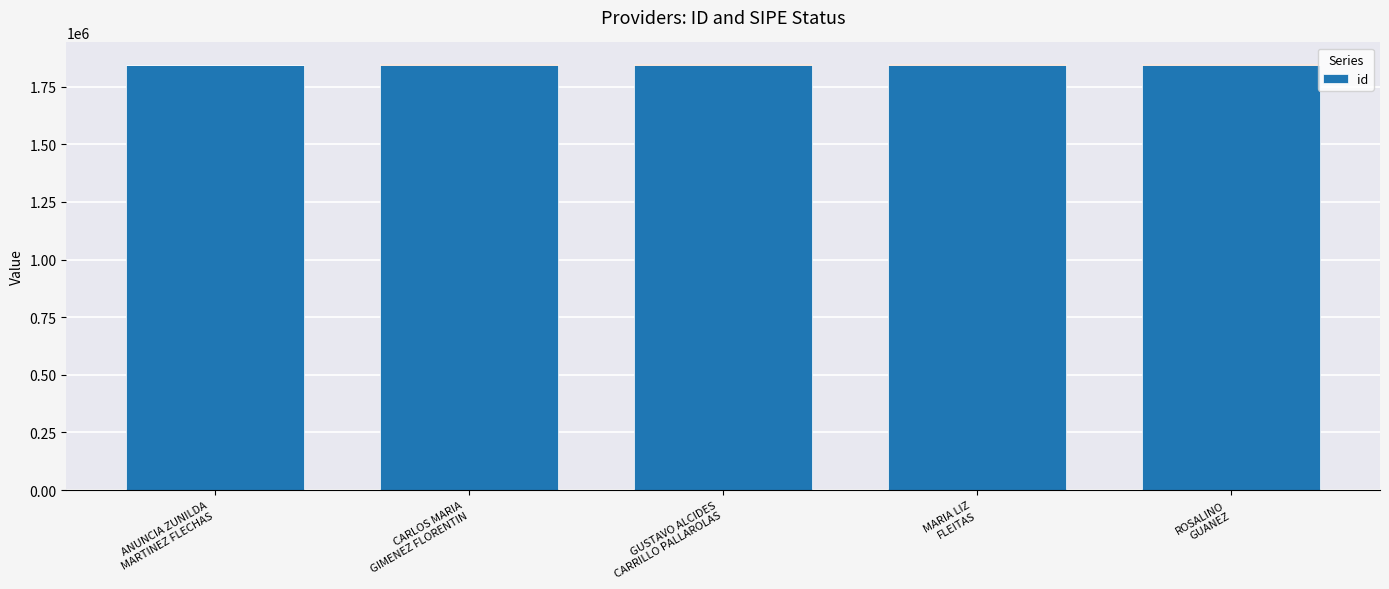

What is the average value?

1844037